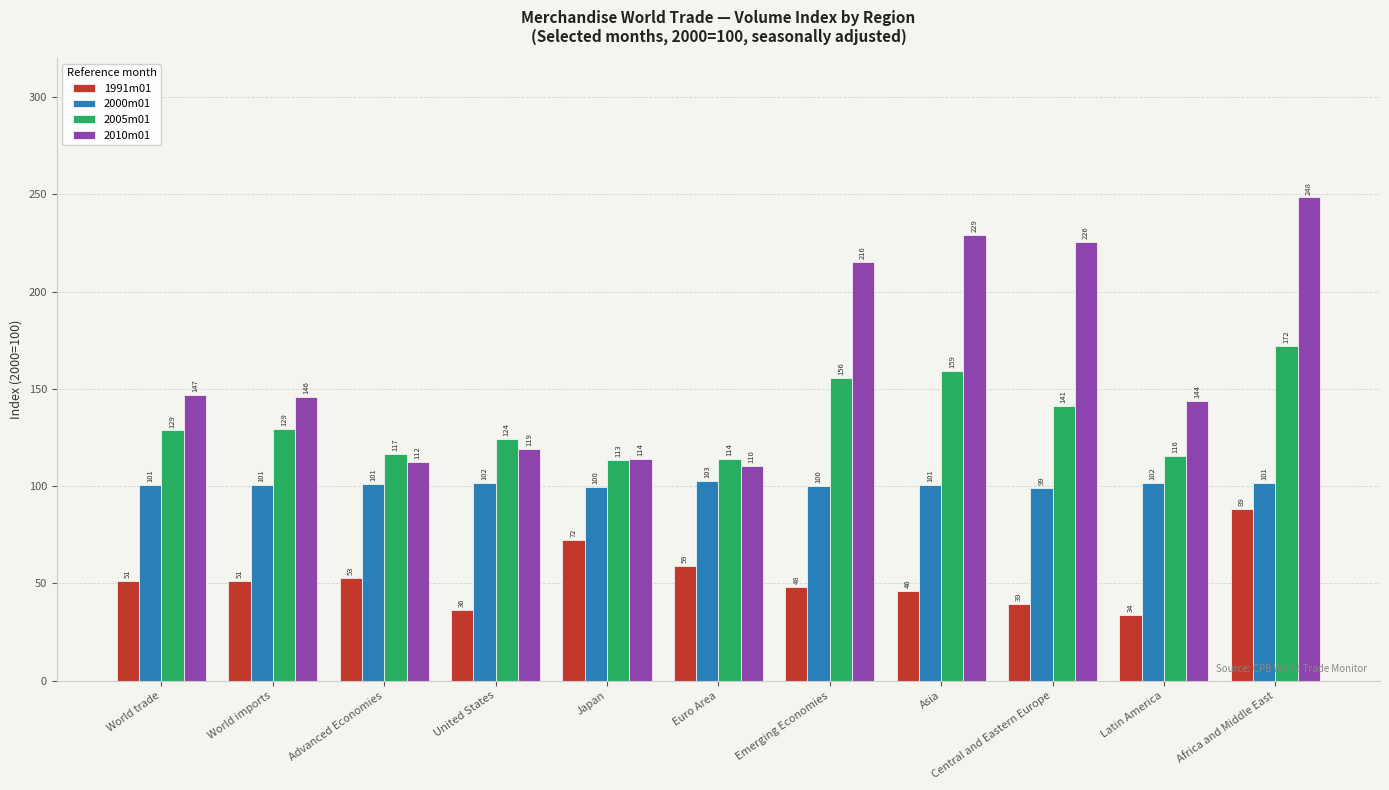

What is the greatest value displayed?

248.5